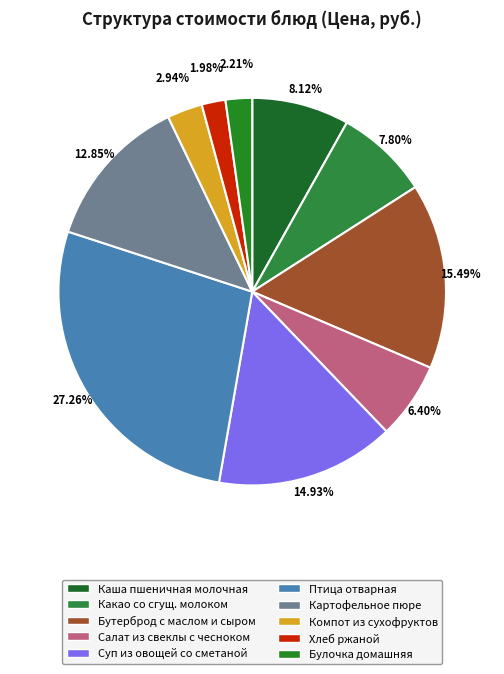

How many slices are in this pie chart?

10